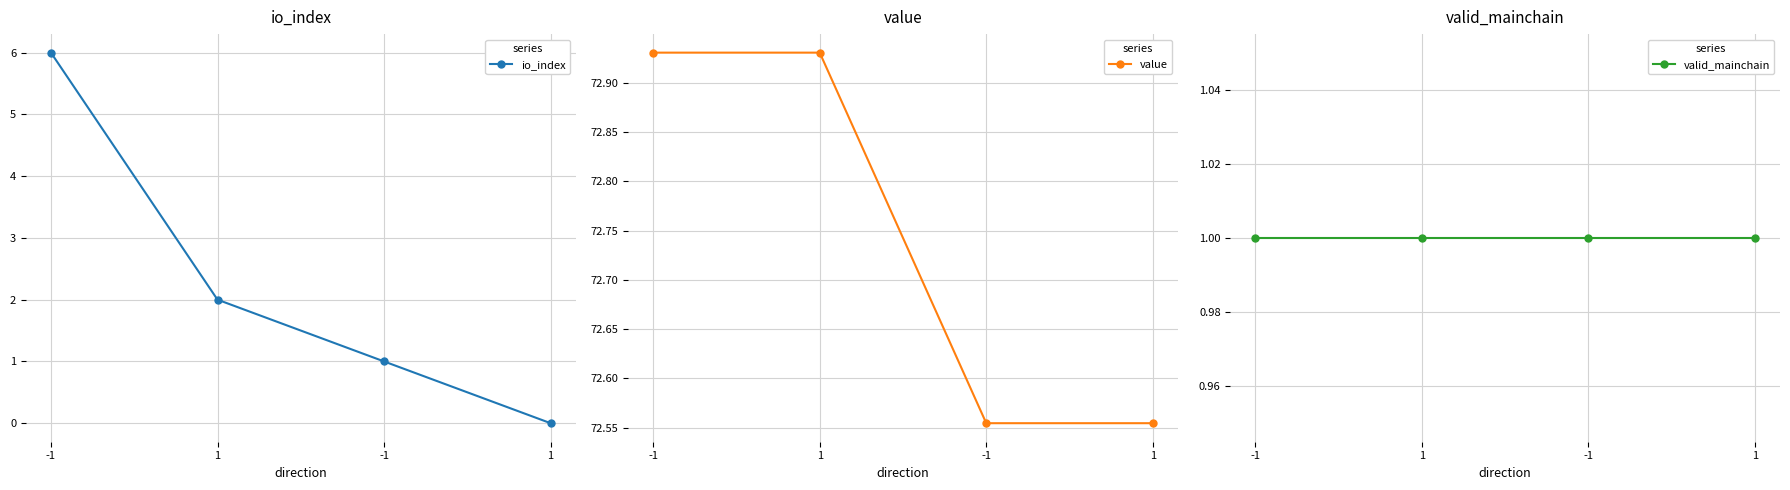

Count the io_index values in the range 1 to 6.

3